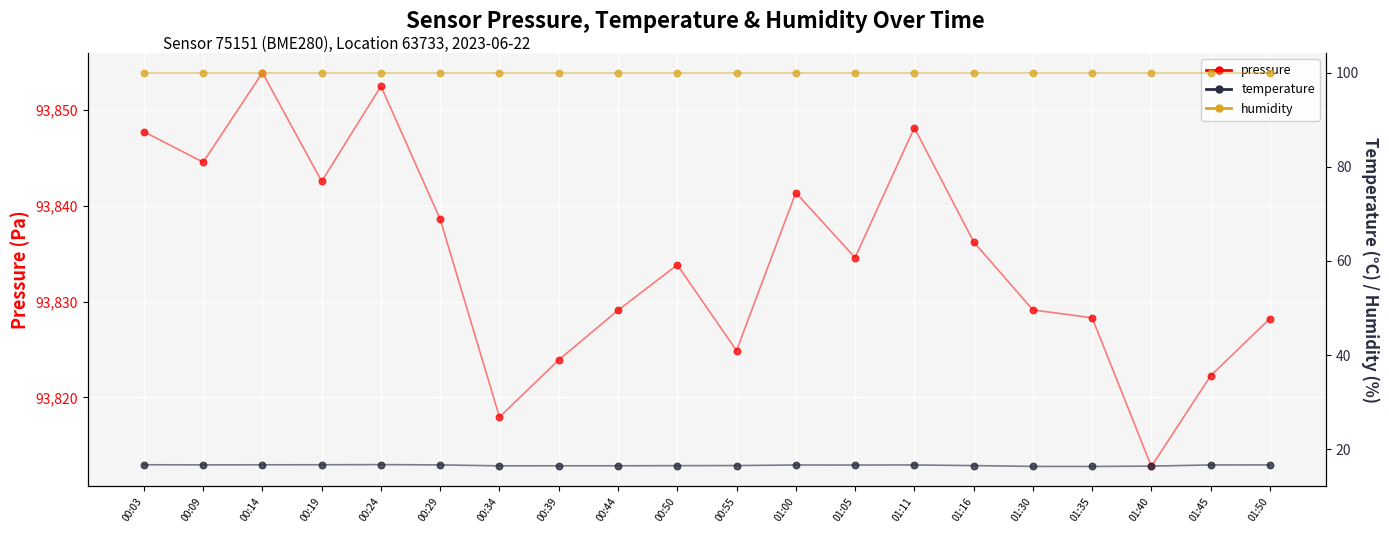

Which series contains the lowest Y value?

temperature